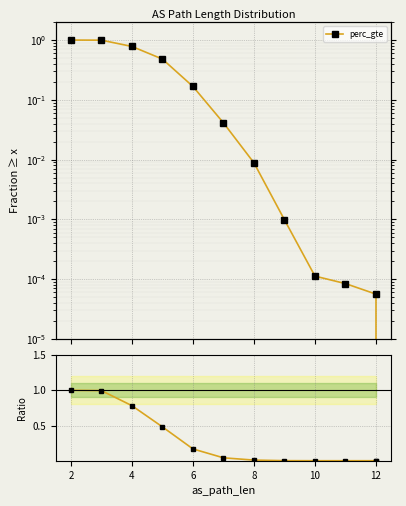

Rank the series by their maximum value, from highest to lowest.

perc_gte, ratio